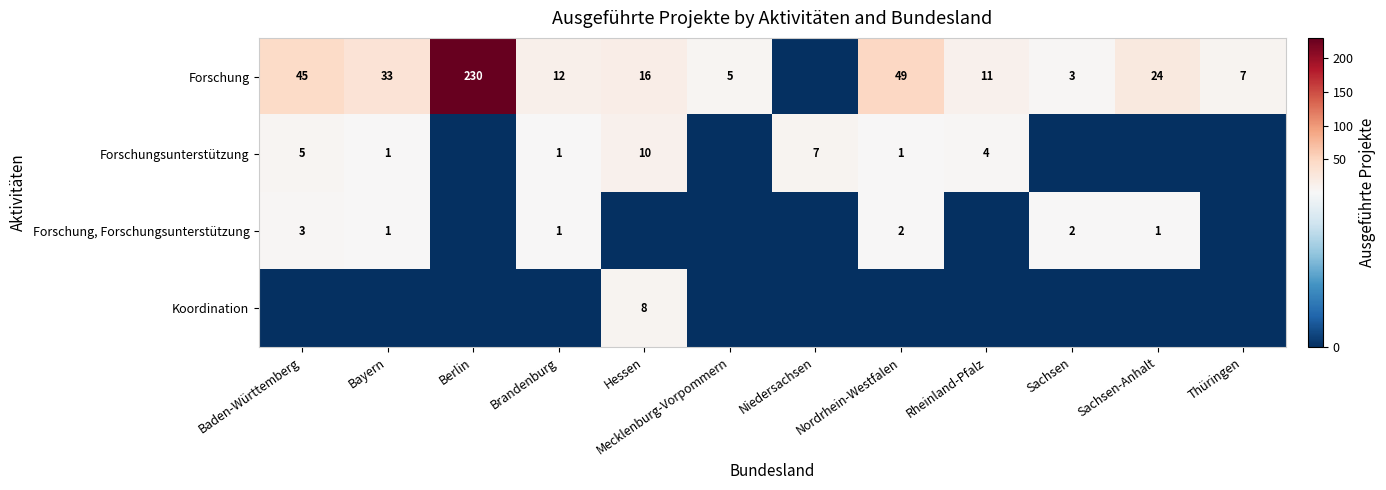

What is the sum of the Forschung values at Sachsen-Anhalt and Berlin?

254